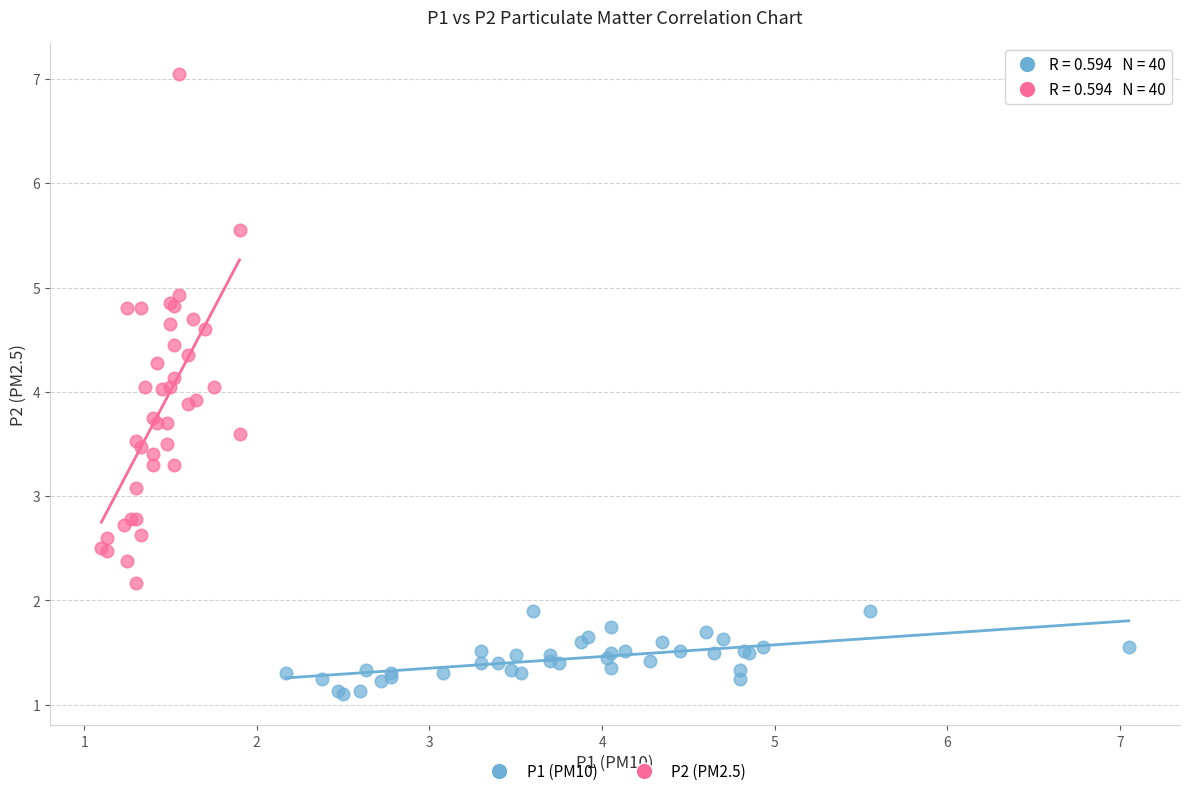

Which series has the widest spread of Y values?

P2 (PM2.5)